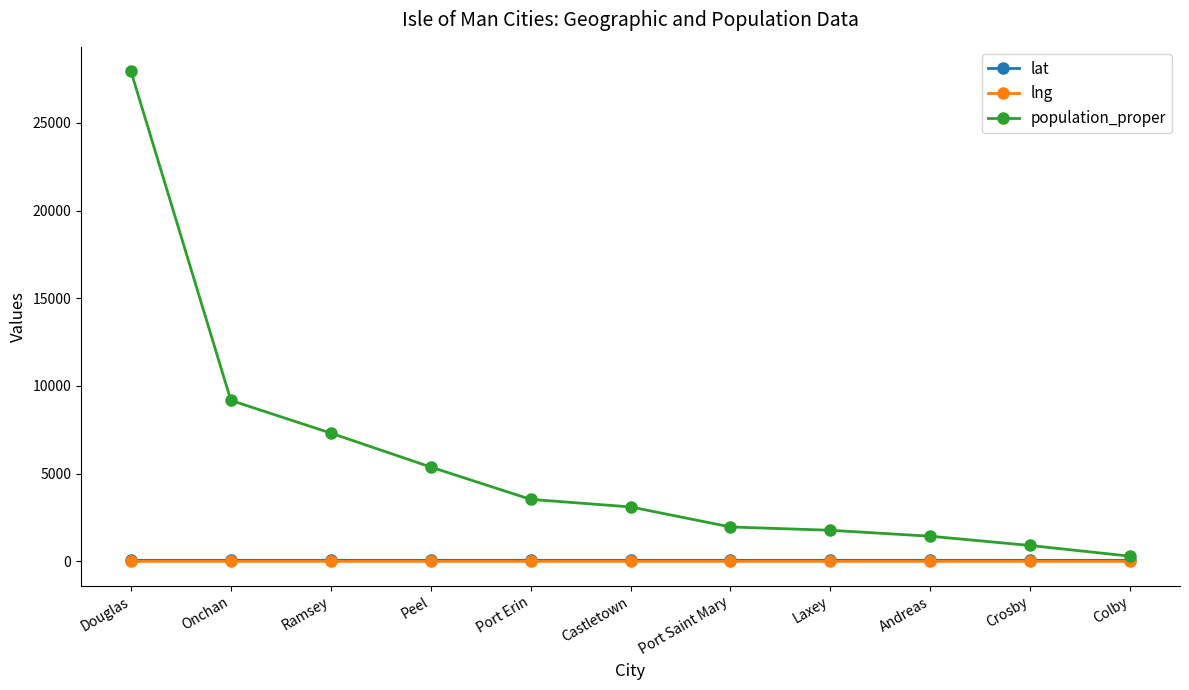

Does the chart display data point markers on the line(s)?

Yes